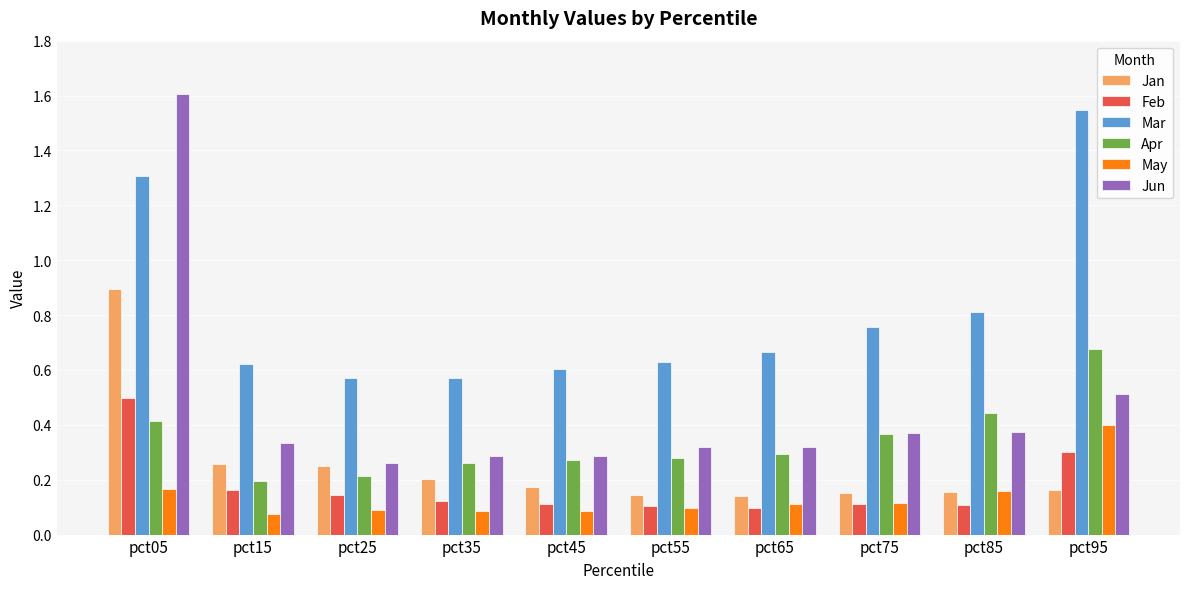

True or false: Apr has a value of 0.4 at pct45.

False